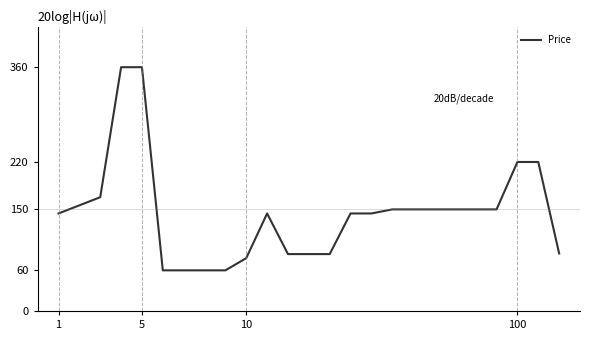

What is the minimum value shown in the chart?

60